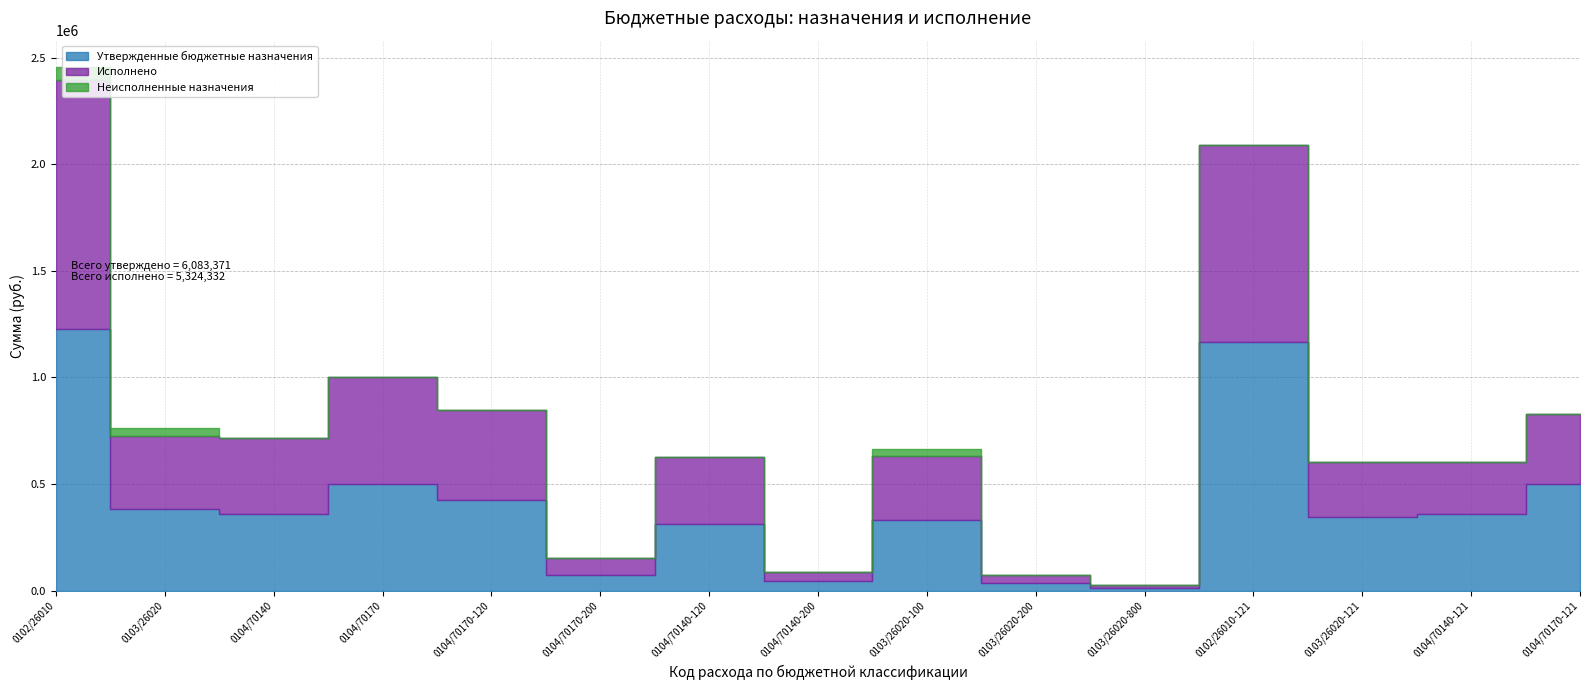

Is it true that Неисполненные назначения equals 0.0 at 0104/70140-121?

True